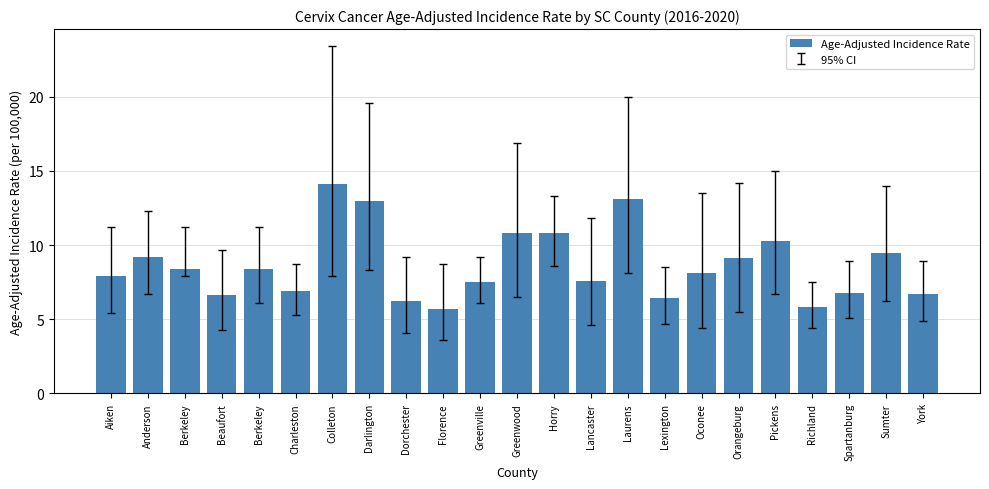

Reading left to right, list all the values displayed in this chart.

Aiken=7.9	Anderson=9.2	Berkeley=8.4	Beaufort=6.6	Berkeley=8.4	Charleston=6.9	Colleton=14.1	Darlington=13.0	Dorchester=6.2	Florence=5.7	Greenville=7.5	Greenwood=10.8	Horry=10.8	Lancaster=7.6	Laurens=13.1	Lexington=6.4	Oconee=8.1	Orangeburg=9.1	Pickens=10.3	Richland=5.8	Spartanburg=6.8	Sumter=9.5	York=6.7